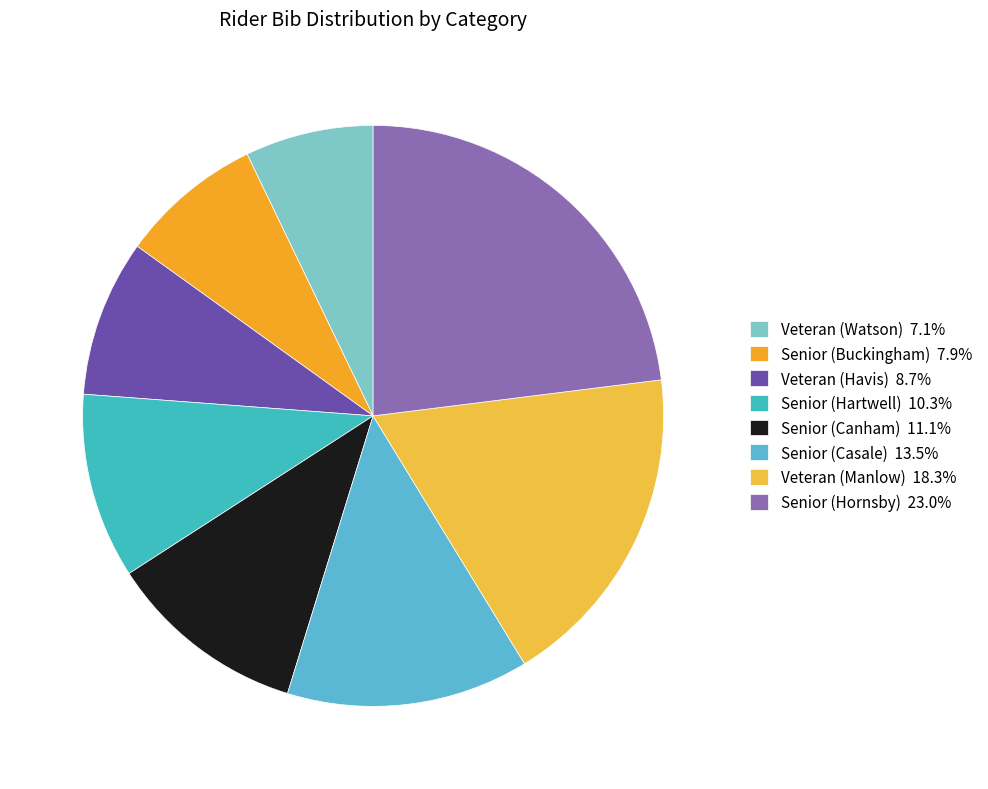

The Veteran (Manlow) slice represents 18% of the pie. True or false?

True